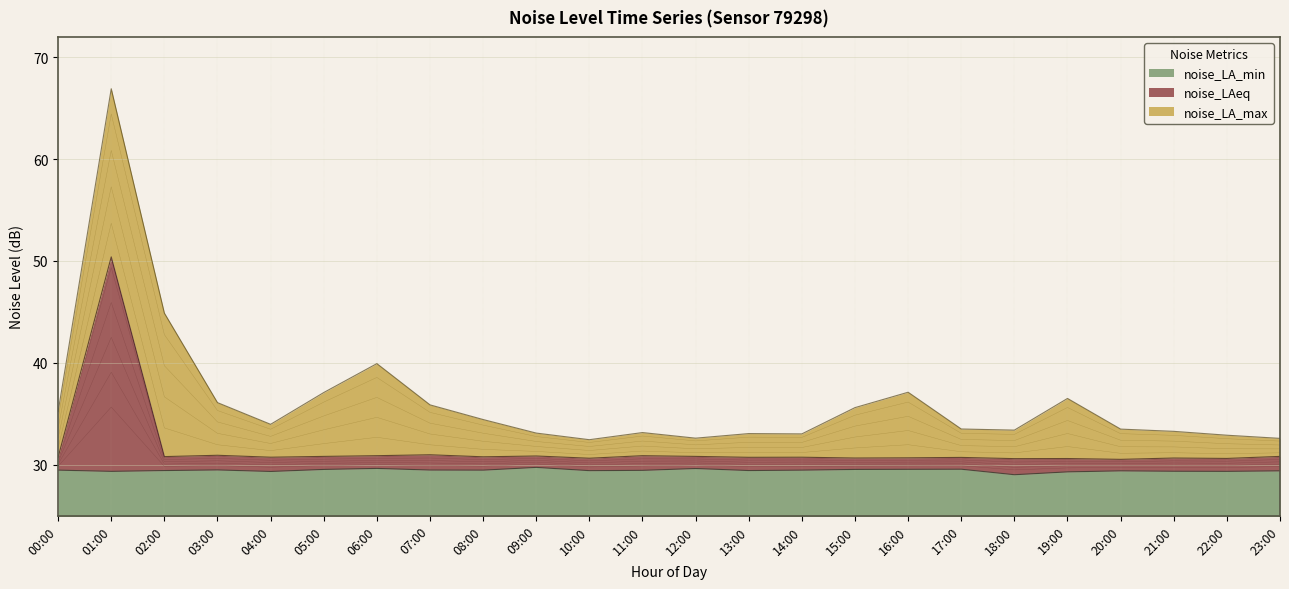

True or false: noise_LA_min has more than 1 points higher than both neighbors.

True